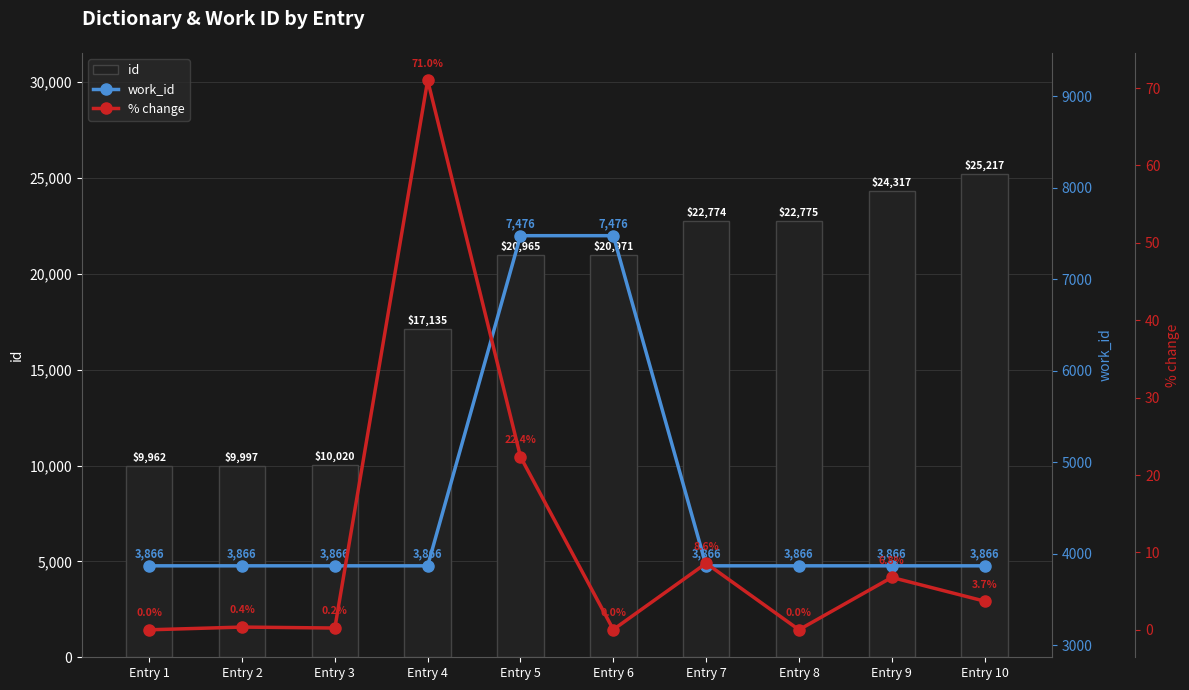

What is the maximum value shown in the chart?

25217.0